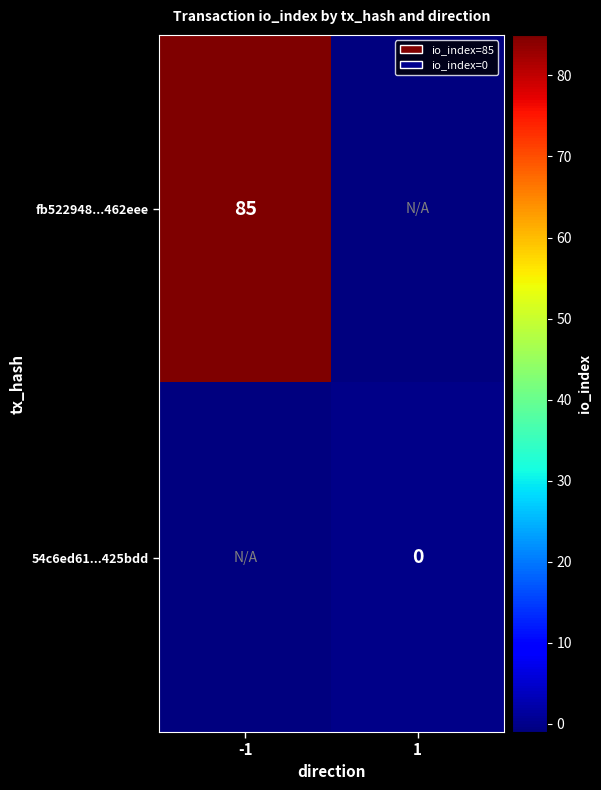

Is it true that fb522948...462eee equals 85 at -1?

True